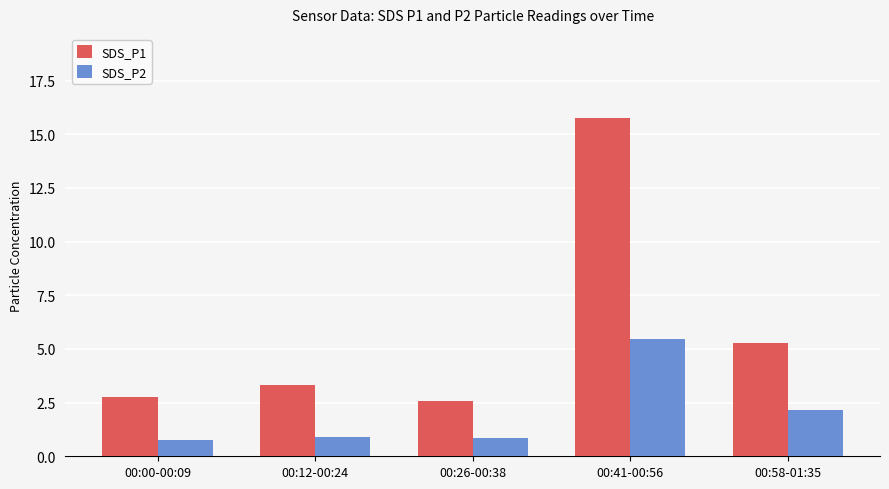

List the series in order of their overall mean, highest first.

SDS_P1, SDS_P2